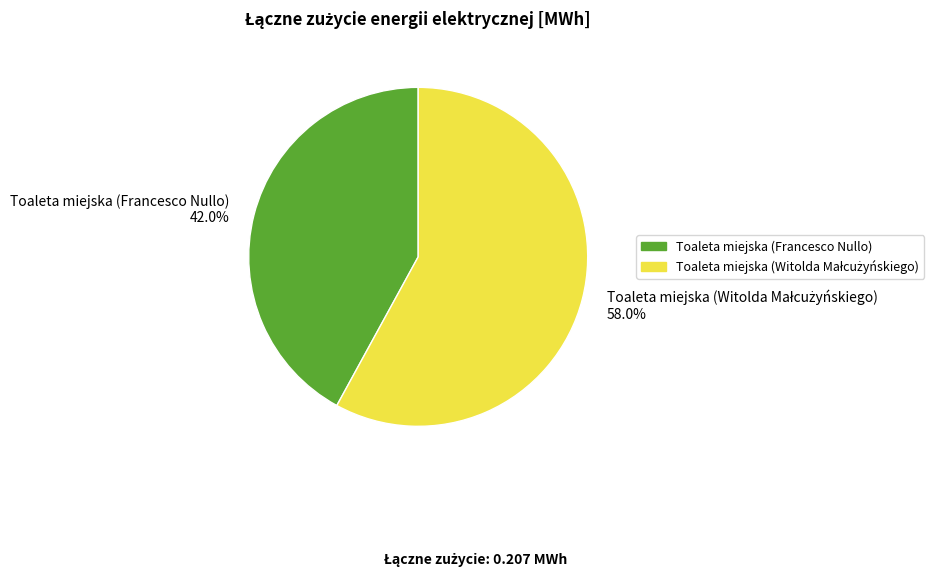

Is there any slice that represents more than half of the pie?

Yes